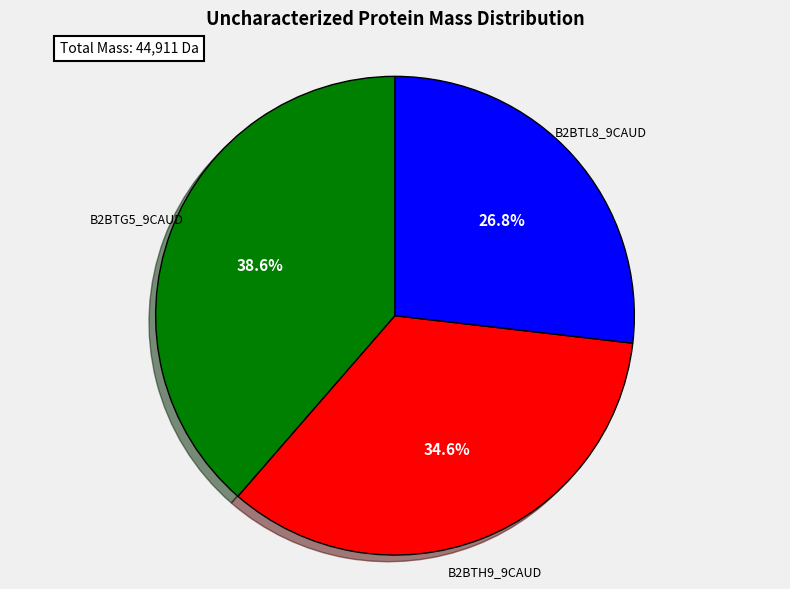

Does any single category account for the majority?

No